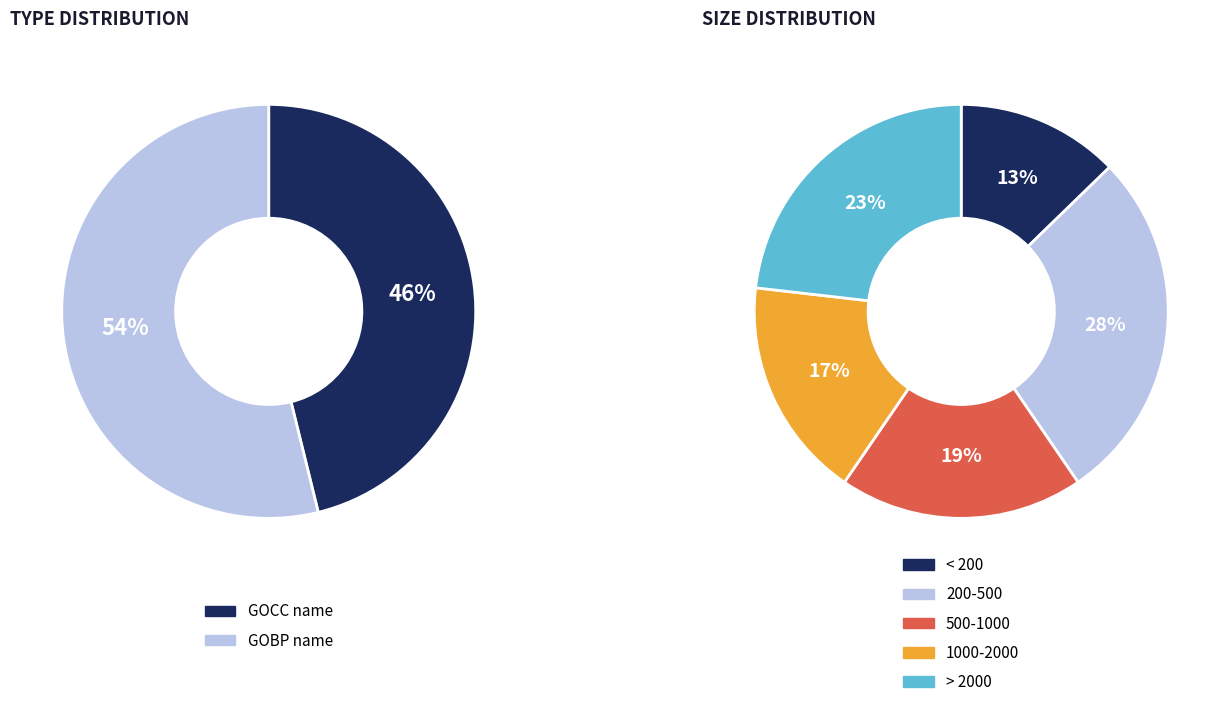

To the nearest percent, what is the difference between the largest and smallest slice percentages?

8%